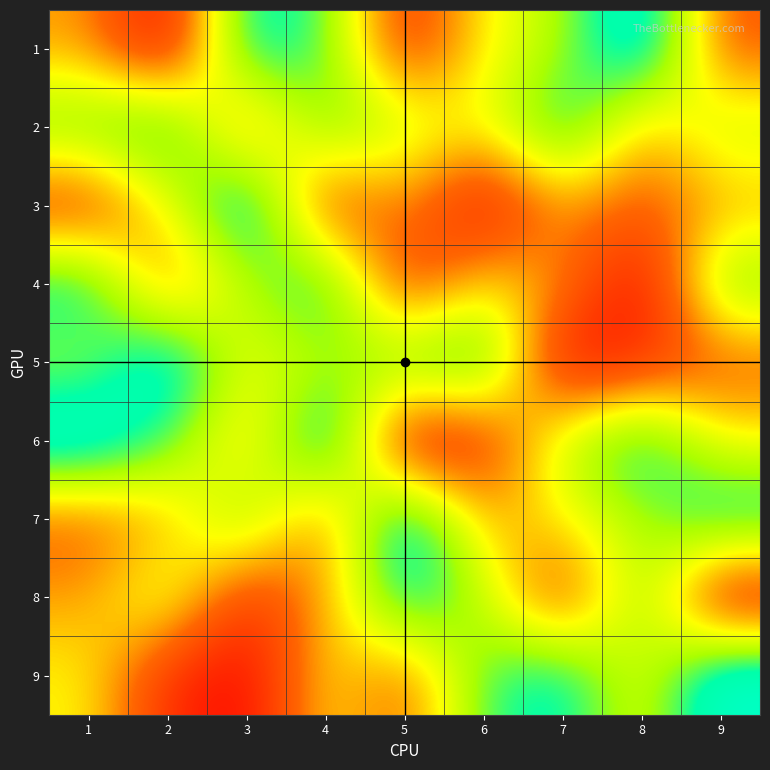

Reading left to right, list all the values displayed in this chart.

1: 1=4	2=1	3=8	4=7	5=2	6=5	7=6	8=9	9=3
2: 1=7	2=8	3=3	4=7	5=6	6=5	7=8	8=4	9=6
3: 1=2	2=5	3=9	4=2	5=4	6=1	7=4	8=3	9=4
4: 1=8	2=3	3=6	4=8	5=2	6=5	7=4	8=1	9=7
5: 1=6	2=9	3=5	4=6	5=7	6=8	7=1	8=2	9=3
6: 1=9	2=7	3=4	4=9	5=1	6=2	7=6	8=8	9=5
7: 1=3	2=4	3=7	4=3	5=9	6=4	7=5	8=6	9=8
8: 1=4	2=6	3=2	4=4	5=8	6=6	7=2	8=7	9=1
9: 1=5	2=2	3=1	4=5	5=3	6=7	7=8	8=5	9=9